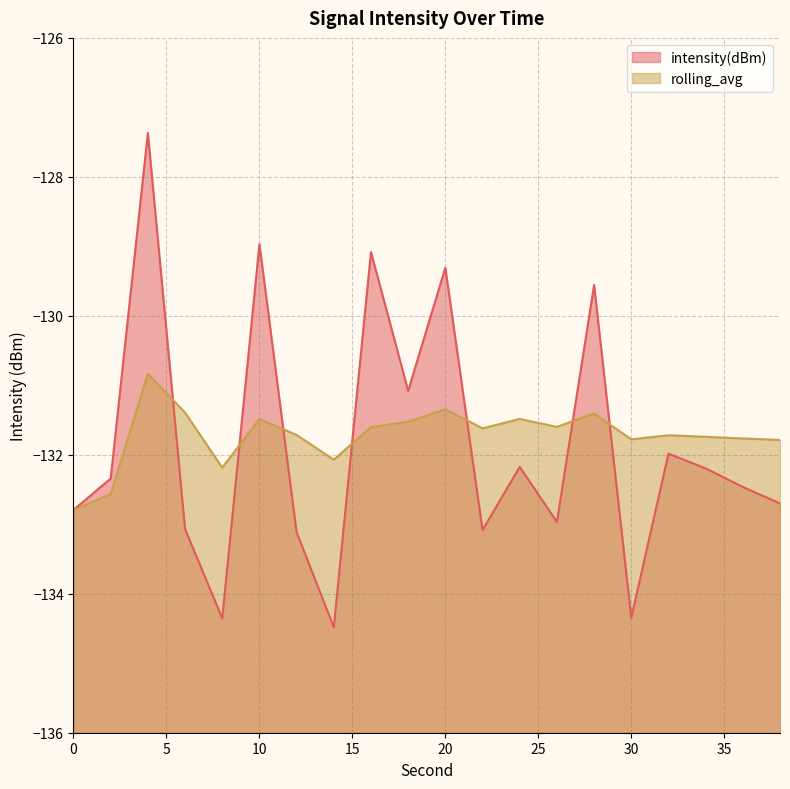

Does the chart have visible grid lines?

Yes